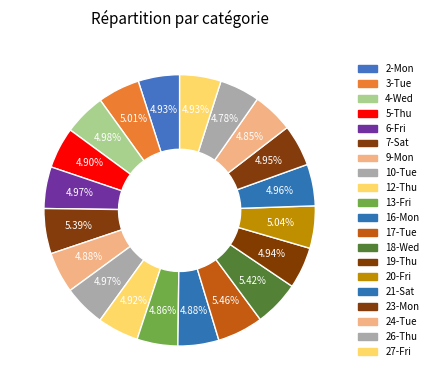

To the nearest percent, what portion does 9-Mon represent?

5%